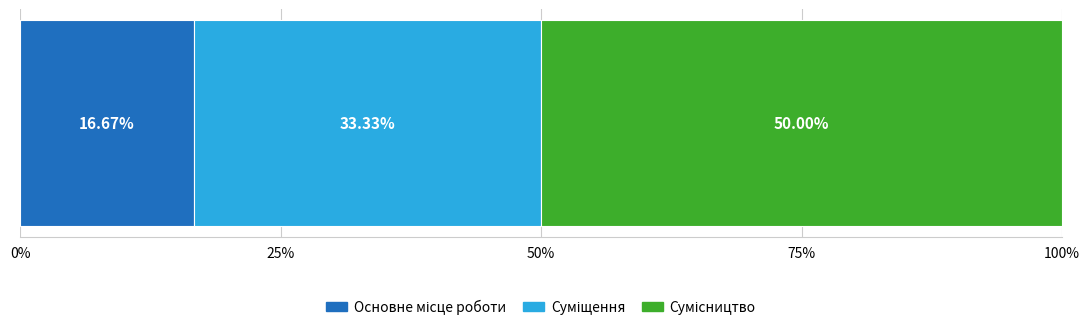

What is the label of the 2nd bar from the left?

Суміщення